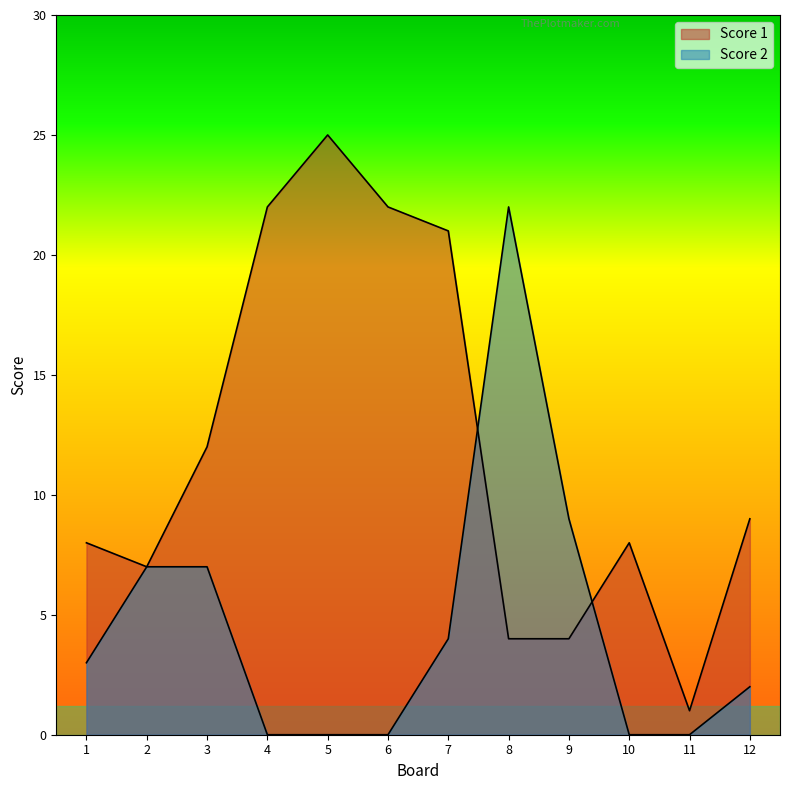

How many interior local peaks does the Score 1 series have?

2